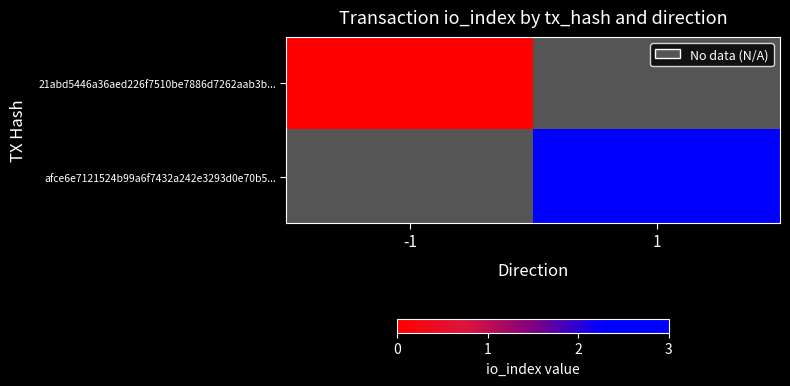

At which label does afce6e7121524b99a6f7432a242e3293d0e70b5... reach its peak?

-1